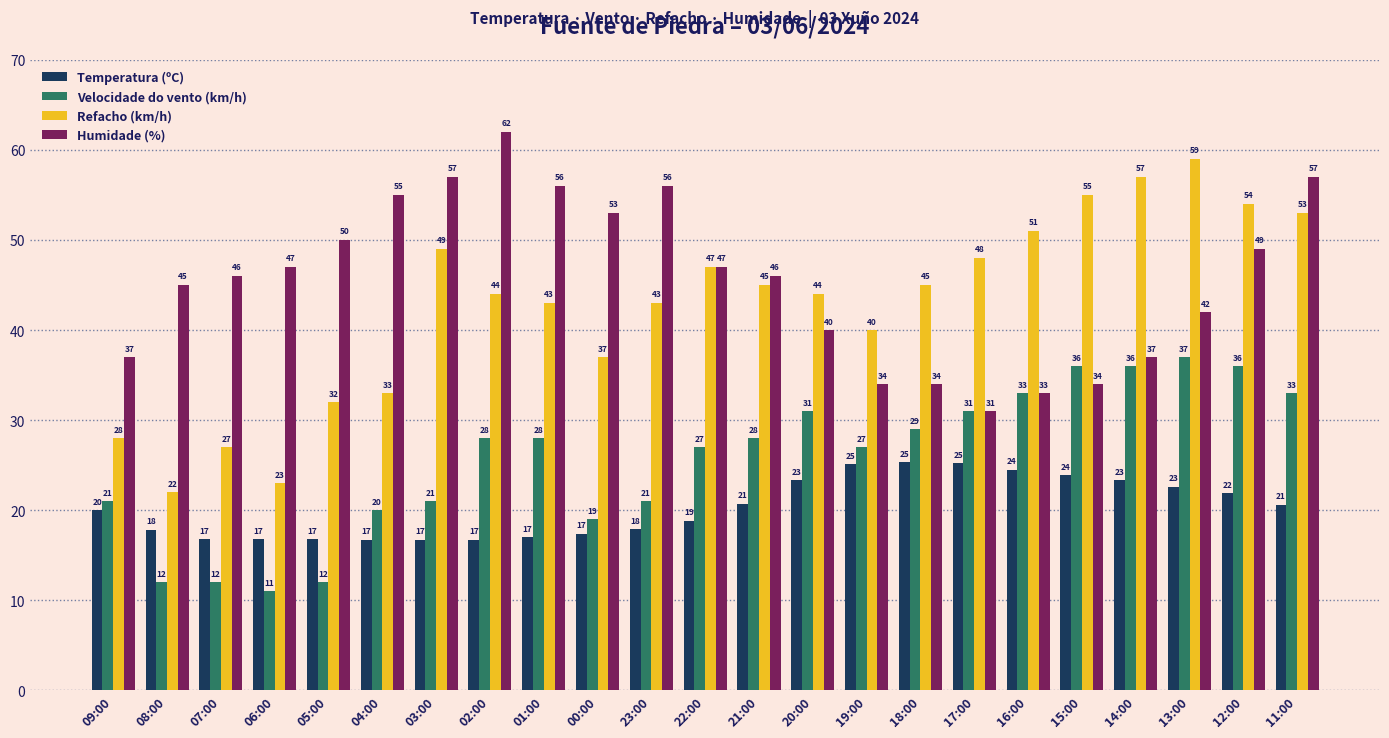

Which series has the largest total across all categories?

Humidade (%)